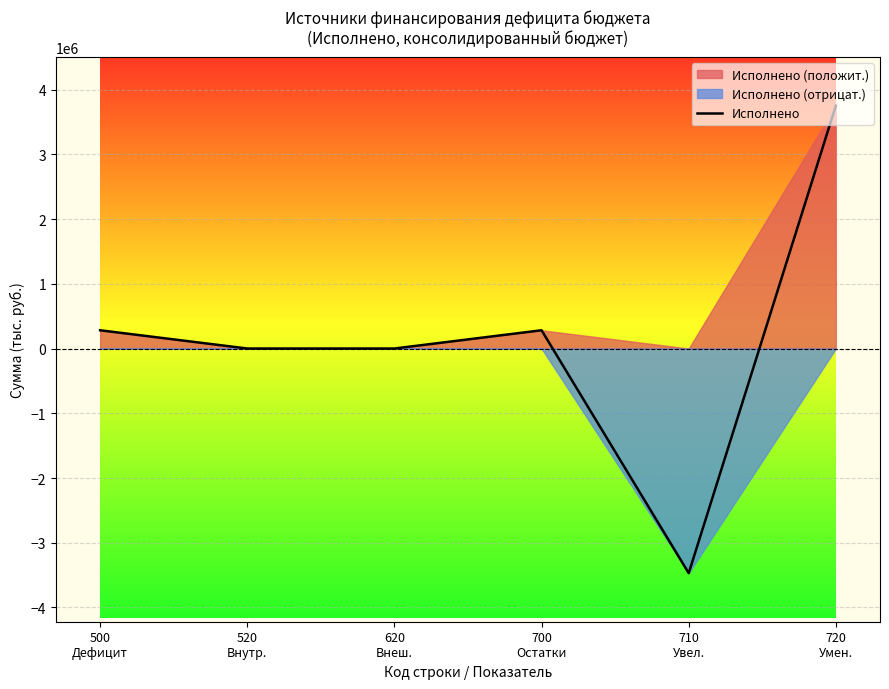

Between 620
Внеш. and 500
Дефицит, which is larger?

500
Дефицит